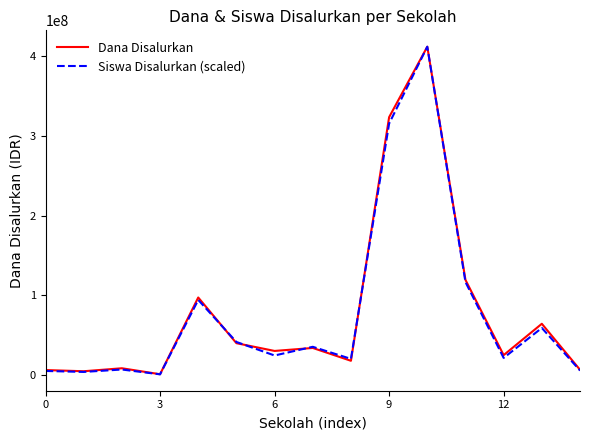

Which series has the largest range (max minus min)?

Siswa Disalurkan (scaled)